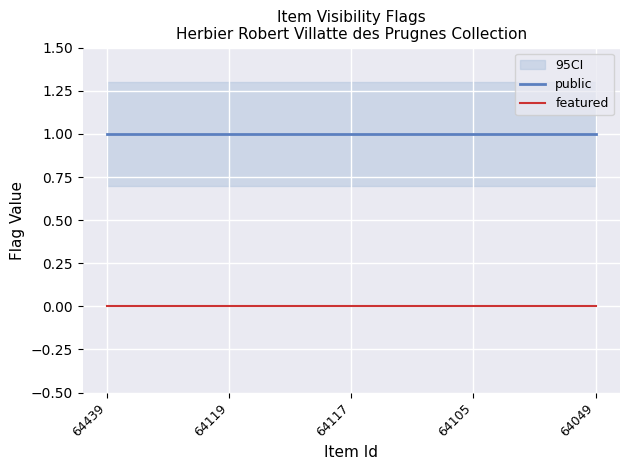

Rank the series at 64439 from lowest to highest value.

featured, public